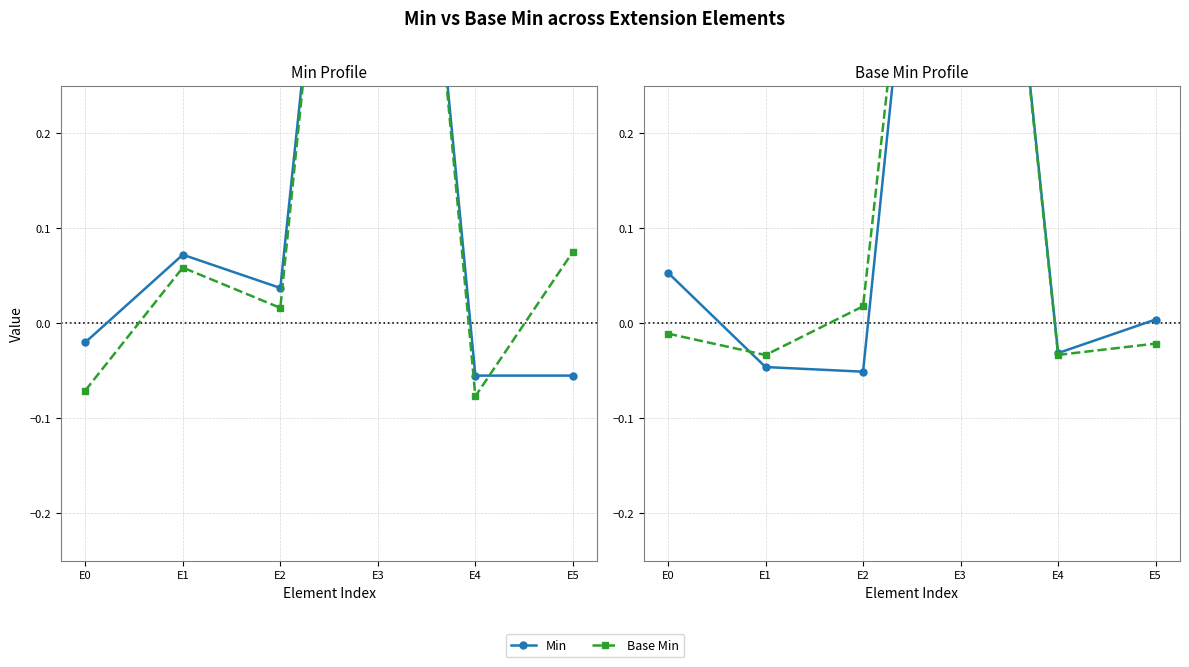

Which series has the widest spread of values?

Min